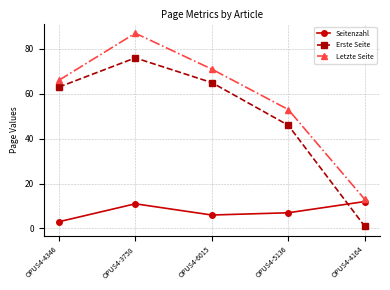

What is the difference between the highest and lowest values at OPUS4-4346?

63